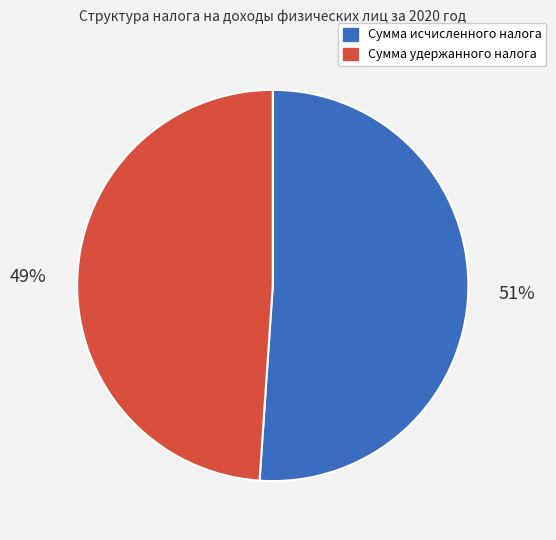

How many slices are in this pie chart?

2